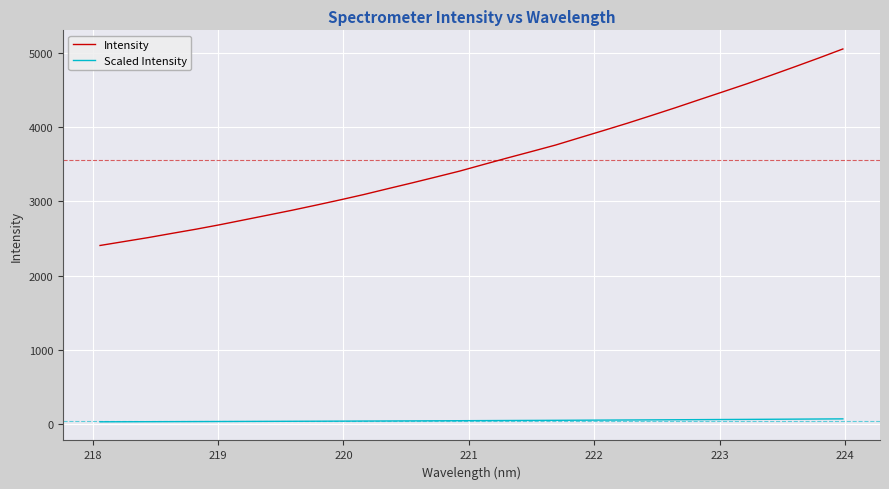

List the series in order of their peak value, highest first.

Intensity, Scaled Intensity